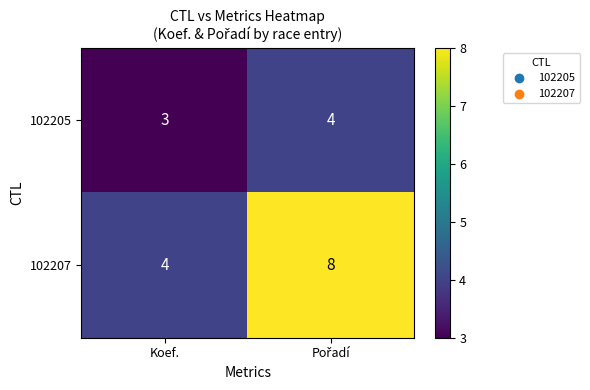

Which series has the largest range (max minus min)?

102207